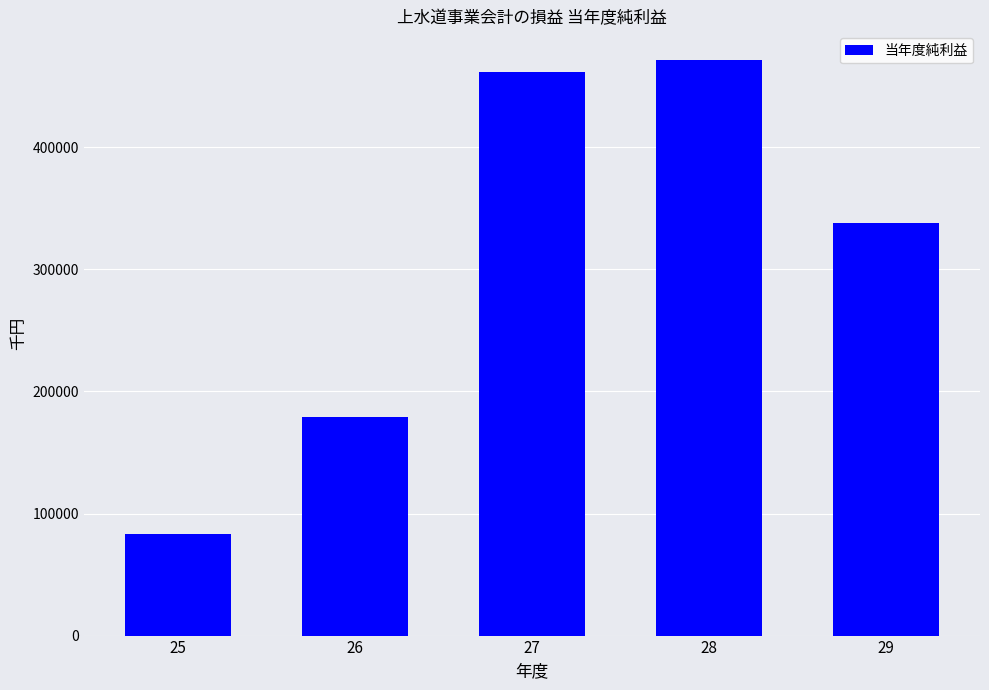

The chart shows a value of 83262 at 25. True or false?

True